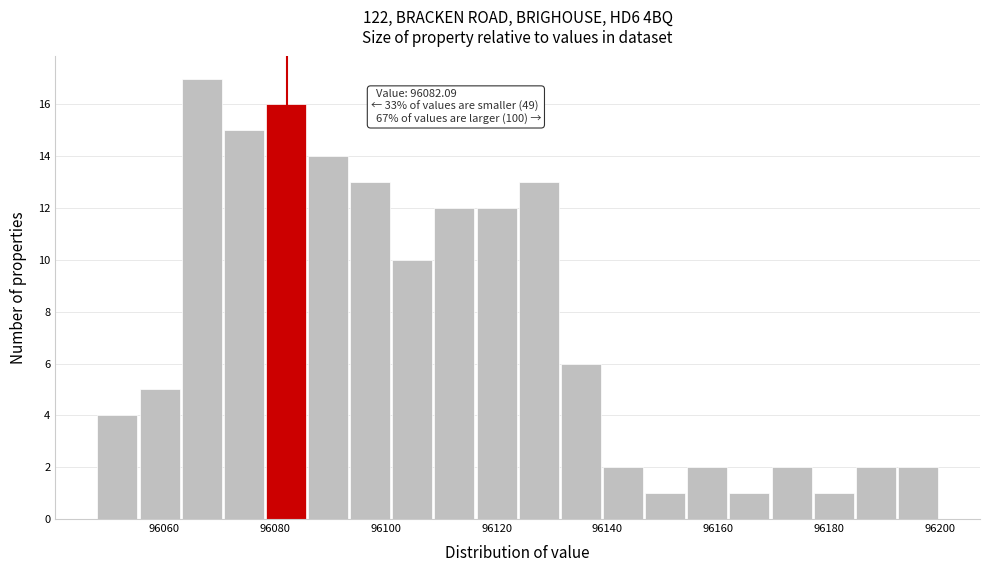

Around what value on the x-axis is the tallest bar? Give the approximate position of its centre, as read against the axis.

96066